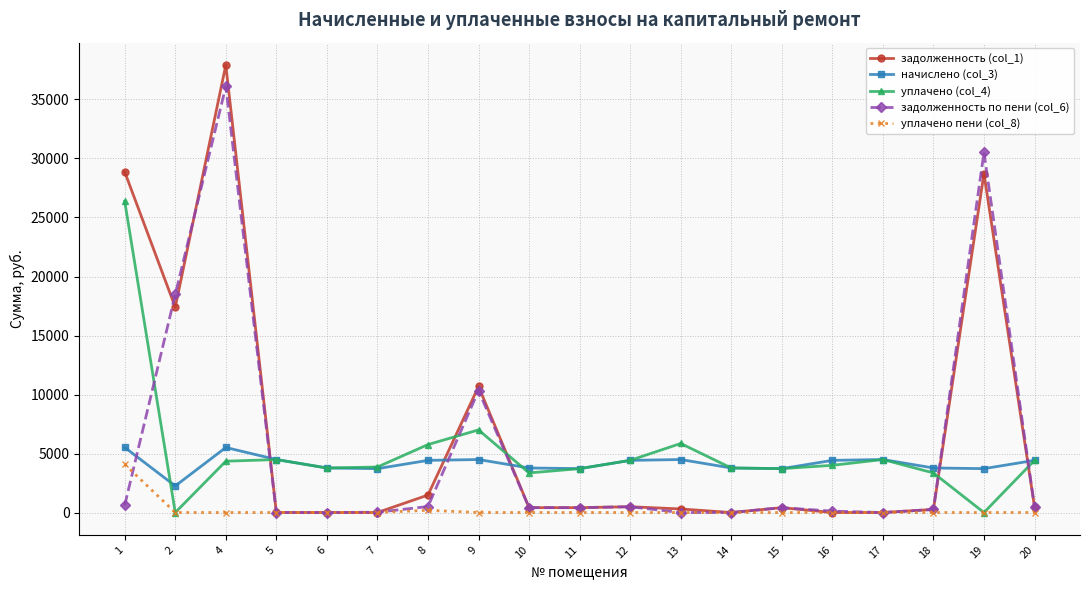

At which category is the sum across all series the highest?

4